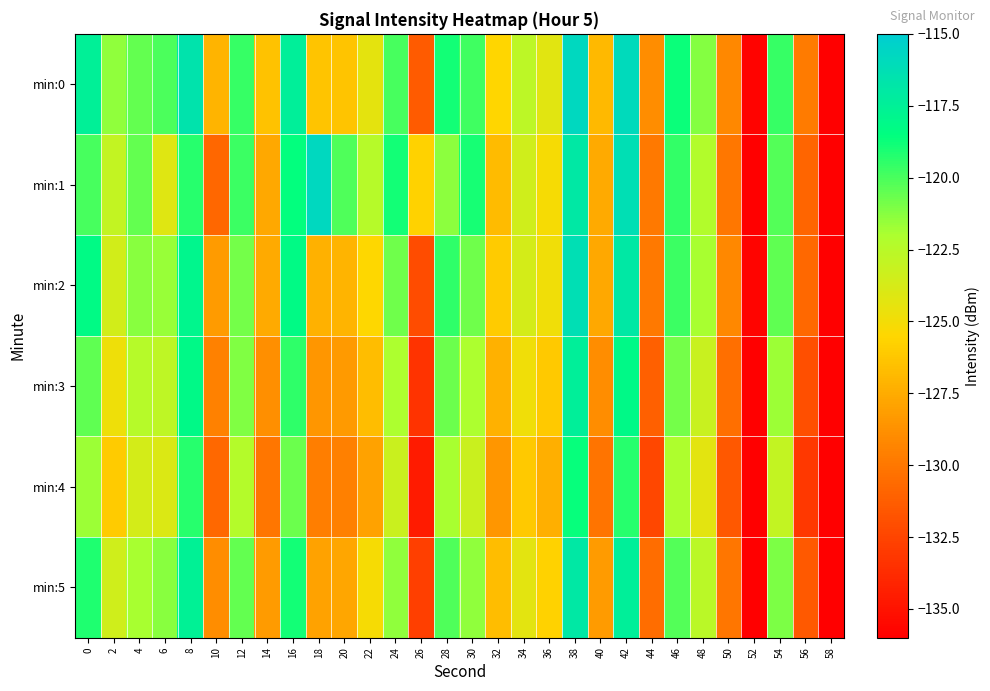

At which category does the chart reach its minimum across all series?

58